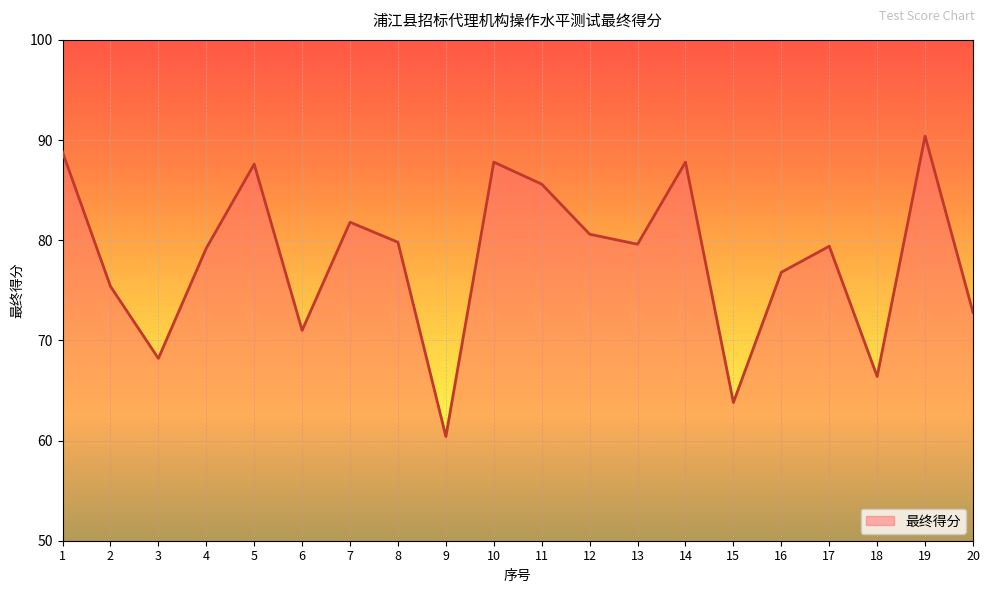

How many categories are shown in the chart?

20